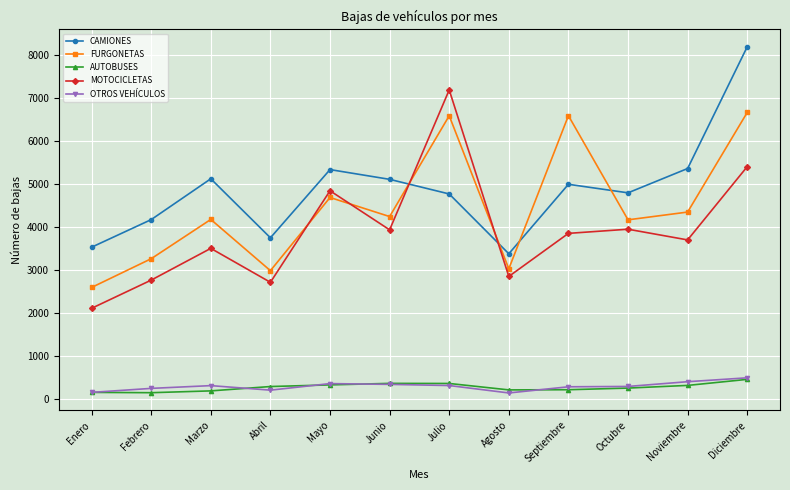

Which category has the highest value across all series?

Diciembre